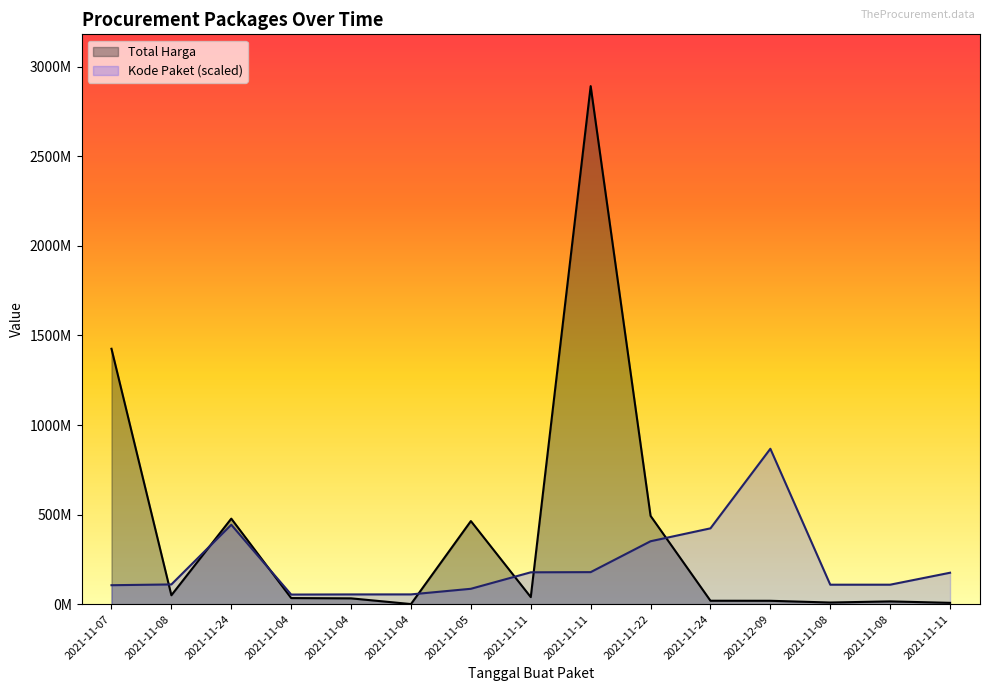

Which series has the widest spread of values?

Total Harga